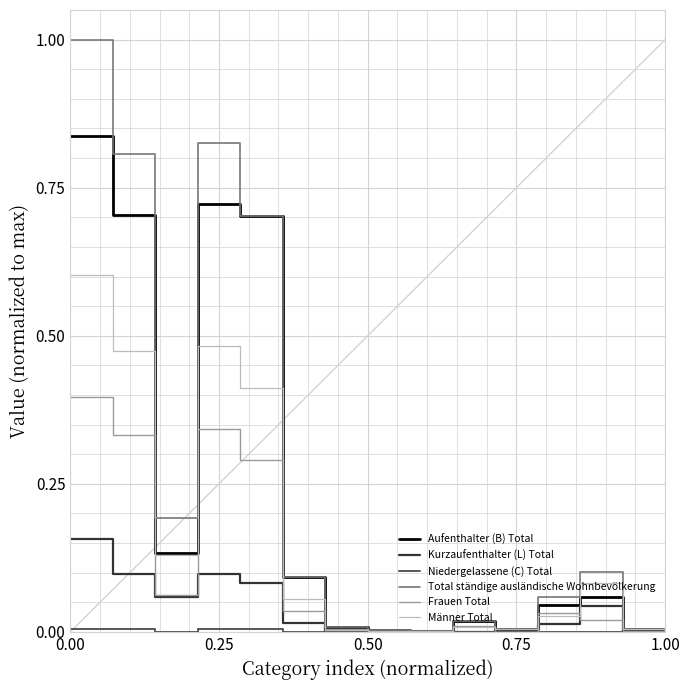

What is the greatest value displayed?

1.0